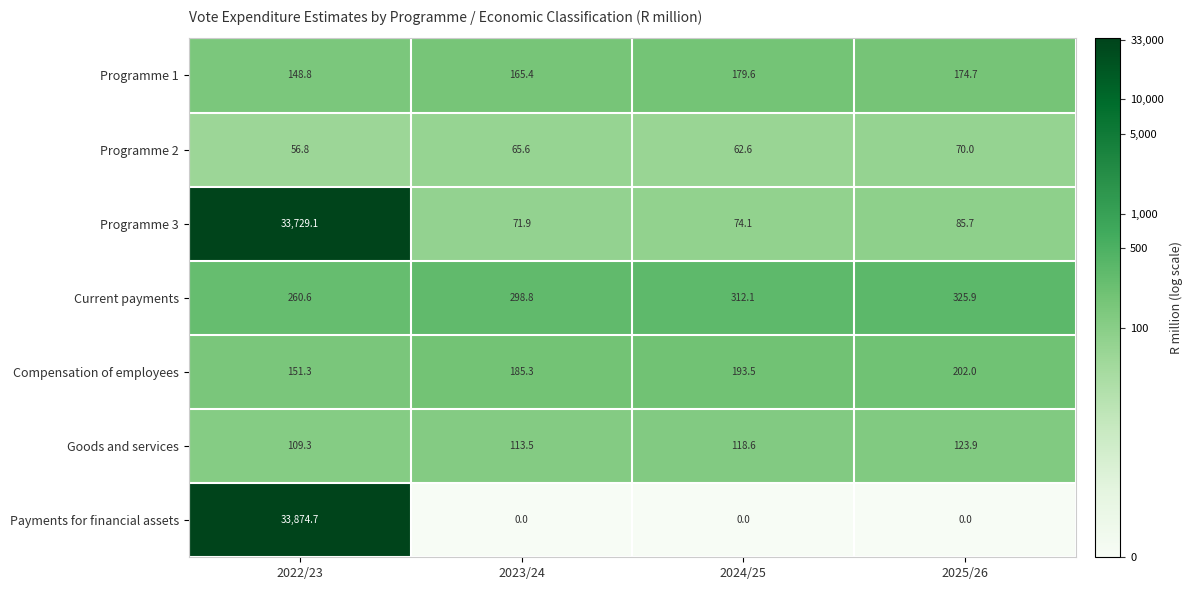

What is the sum of all Programme 2 values?

255.0